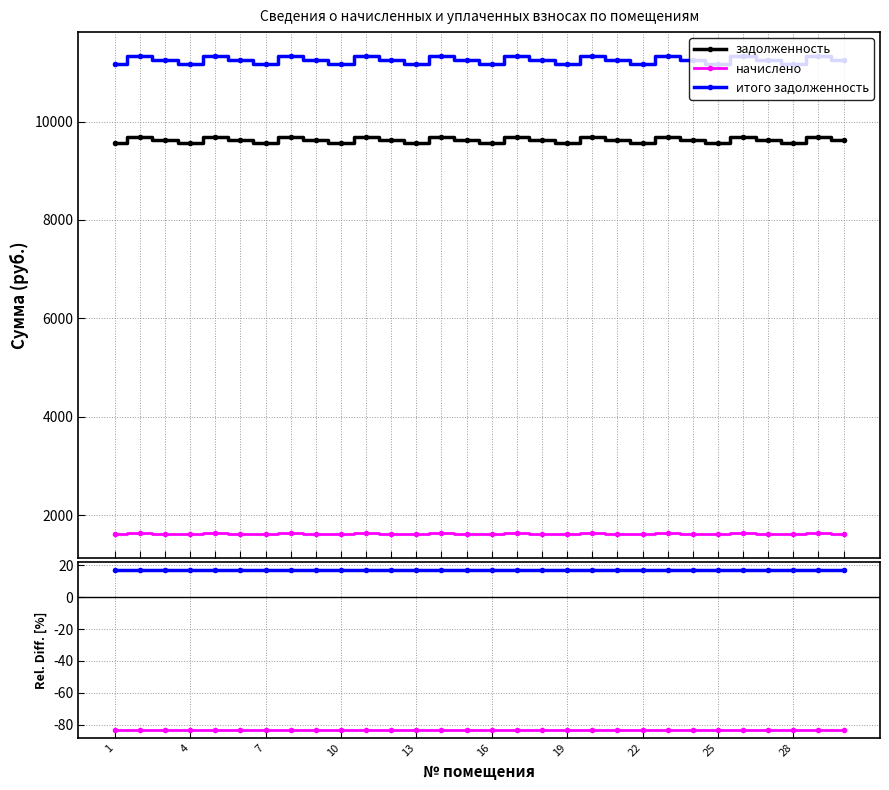

True or false: начислено and итого задолженность cross at least once.

False